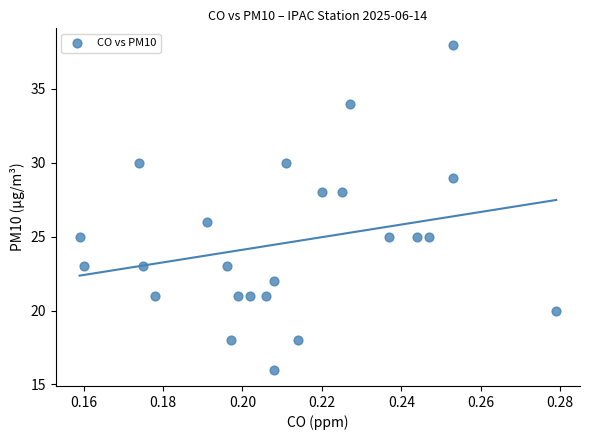

Count the number of points in this scatter plot.

24